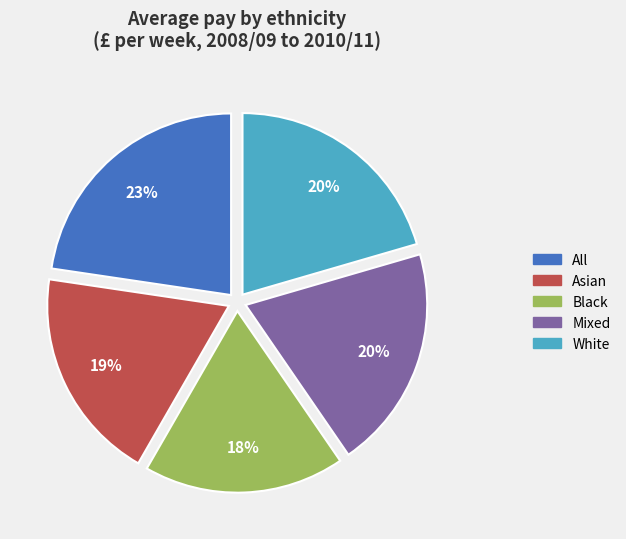

Does All account for over 50% of the chart?

No